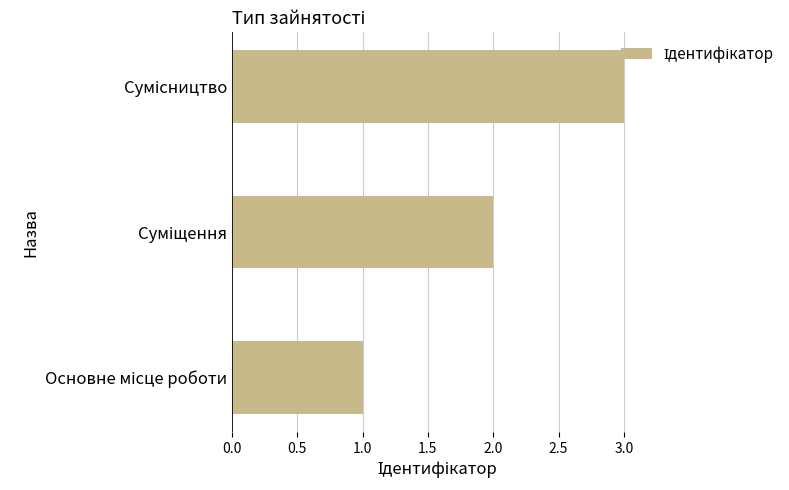

What is the sum of all values?

6